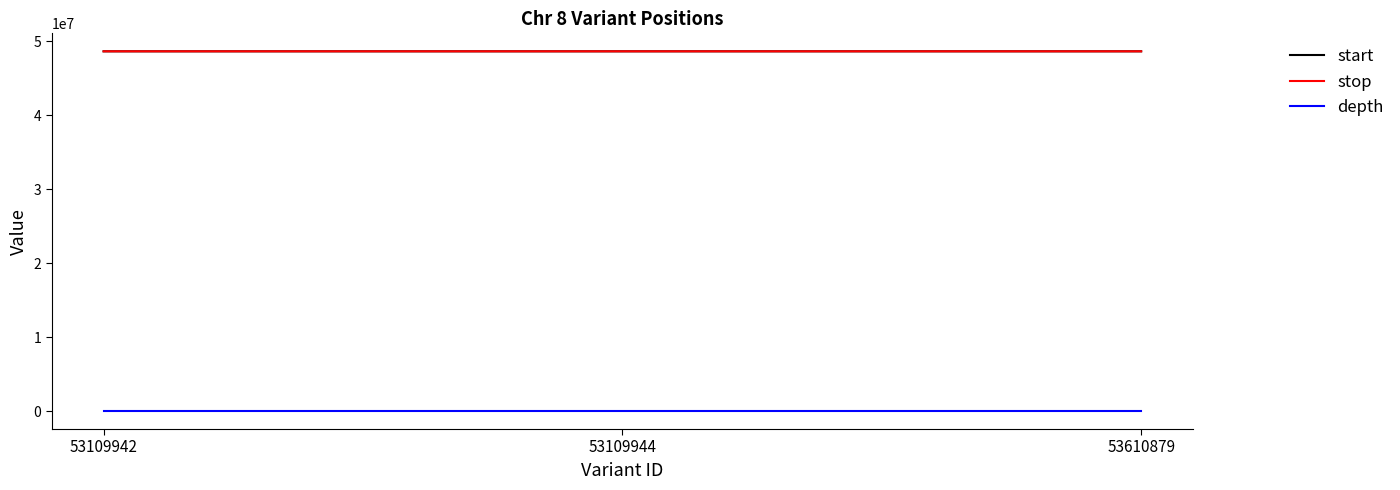

Is it true that depth equals 11 at 53109944?

True